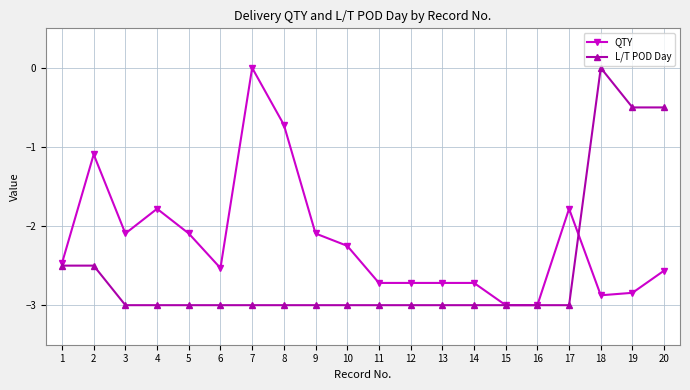

What is the lowest value of the QTY series?

-3.0